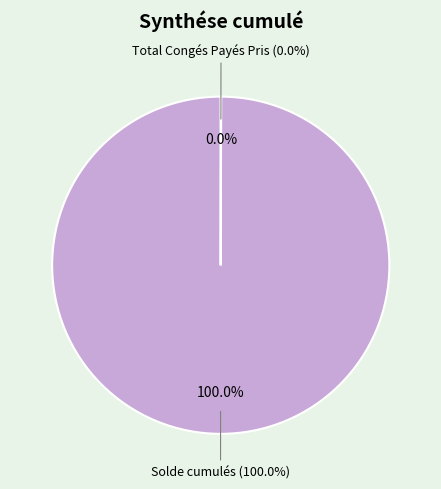

Is Total Congés Payés Pris the majority of the pie?

No